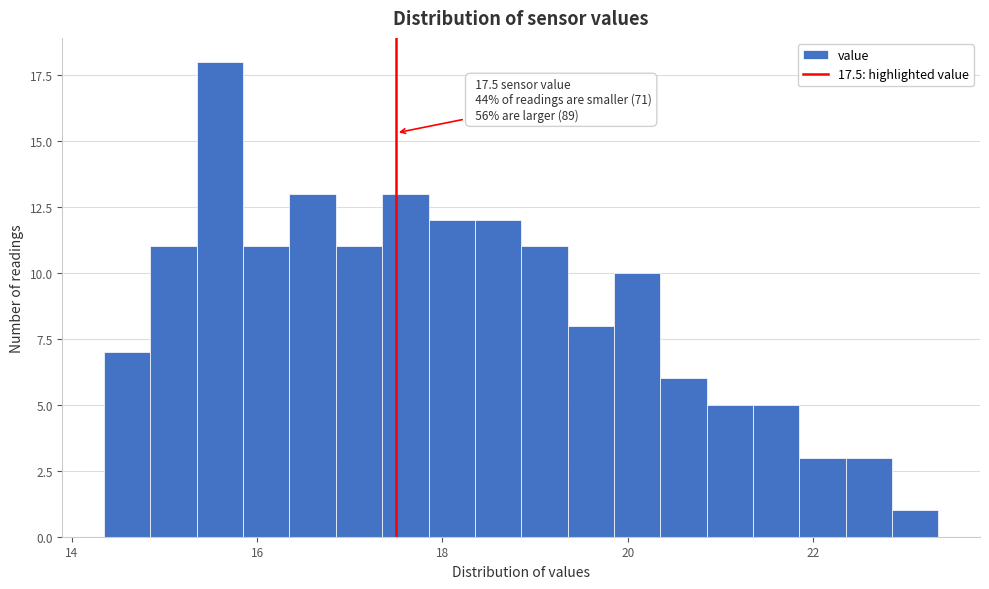

Read against the x-axis, roughly where is the centre of the tallest bar?

15.6